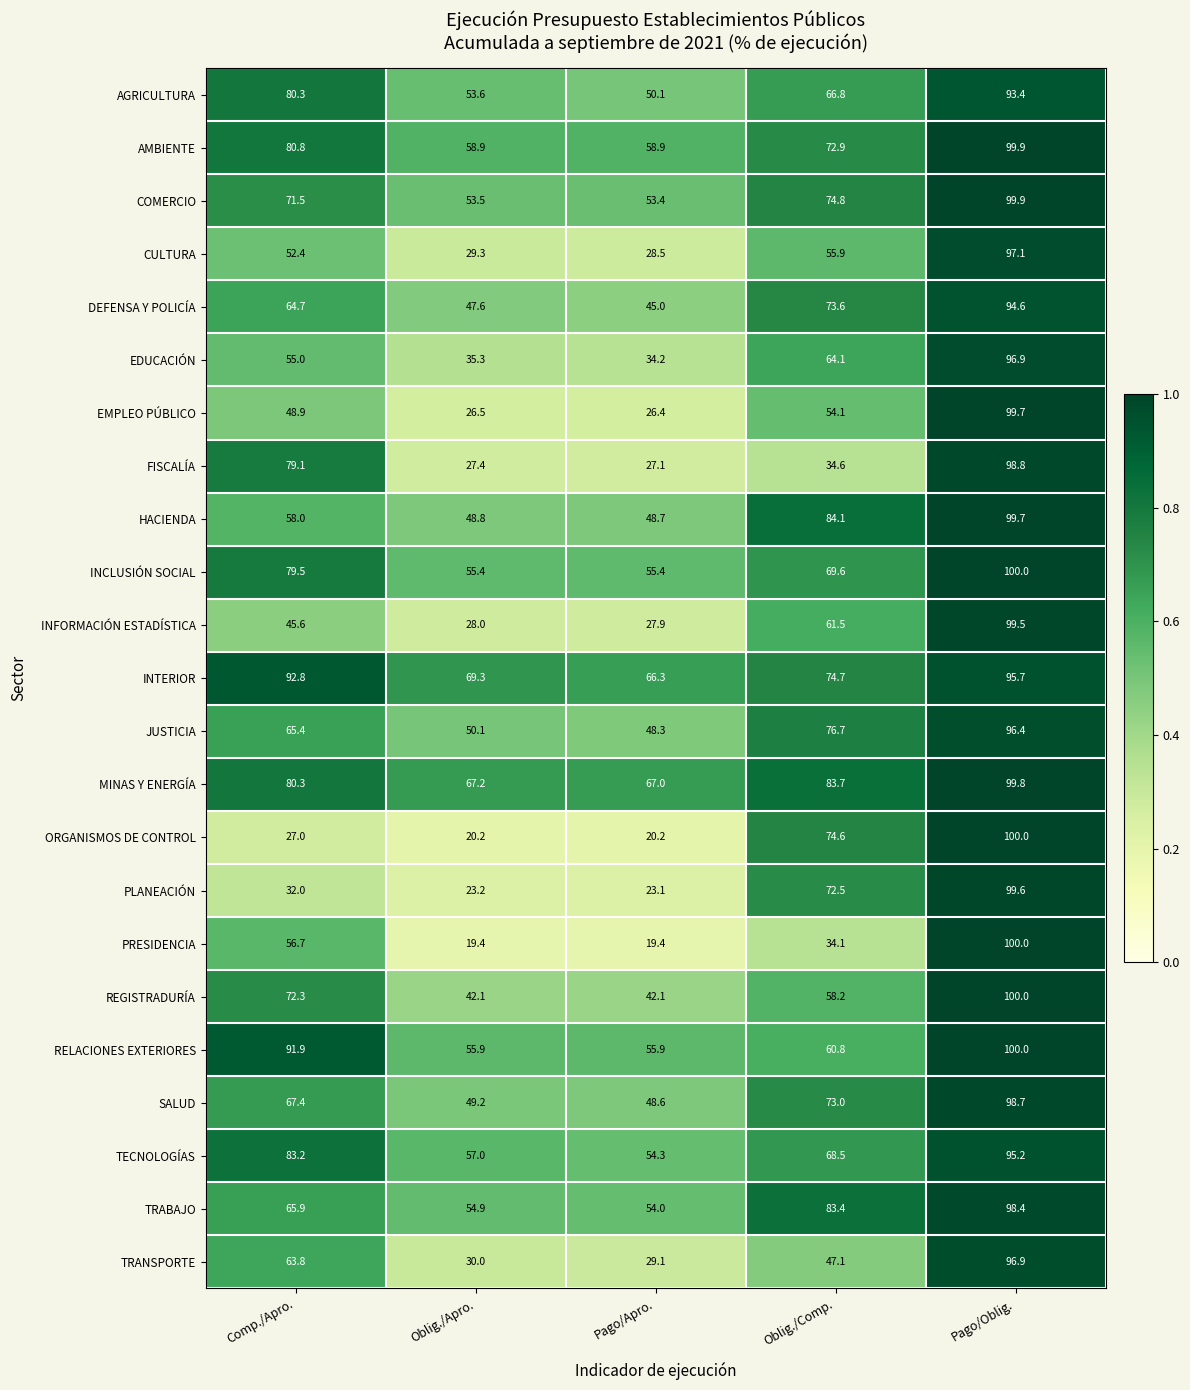

Between Comp./Apro. and Oblig./Apro., which series saw the biggest shift?

FISCALÍA